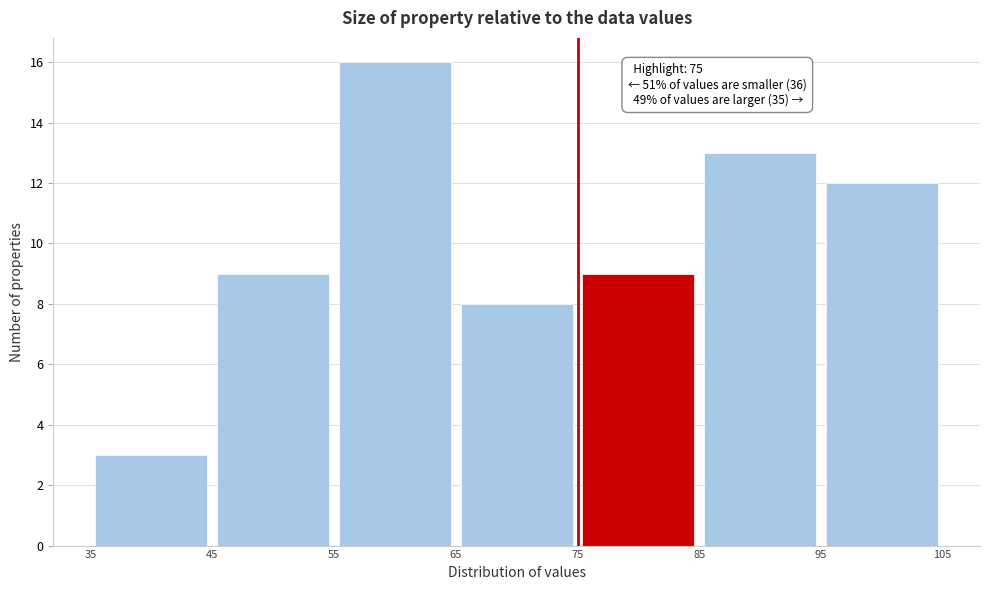

Which range on the x-axis has the tallest bar?

55 to 65